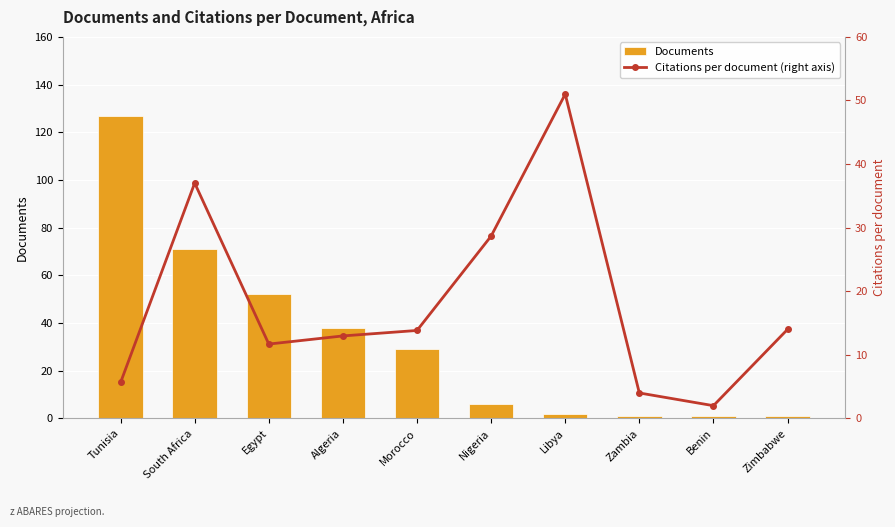

What is the value of the Citations per document (right axis) bar at the 10th from the left?

14.0